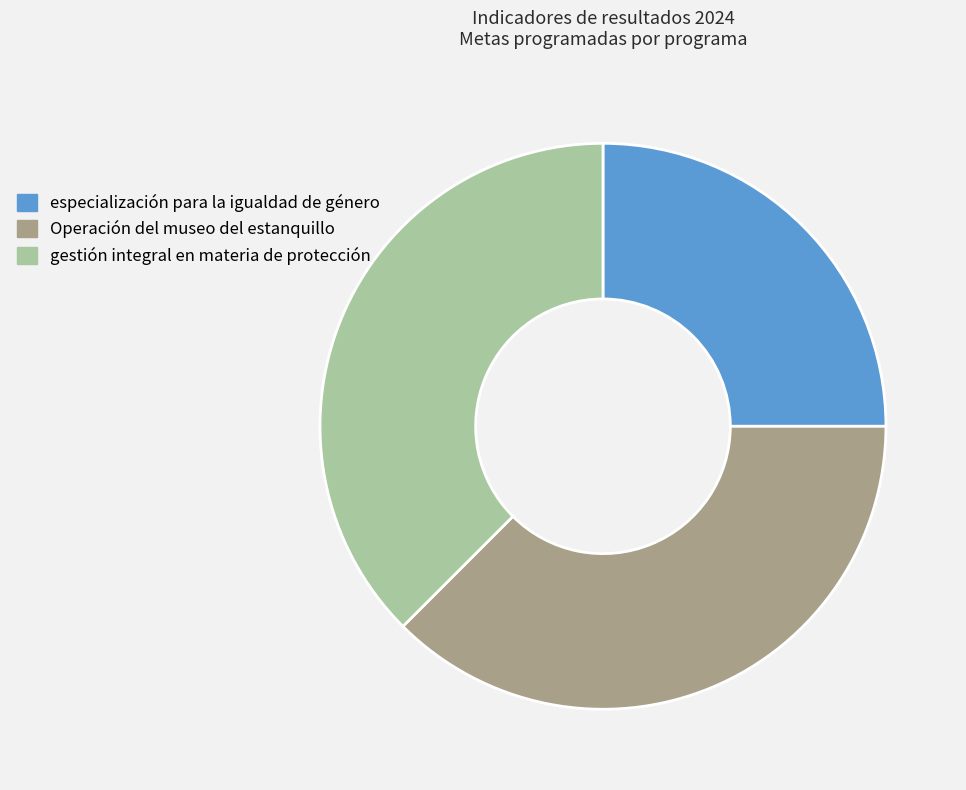

Does gestión integral en materia de protección represent more than half of the total?

No